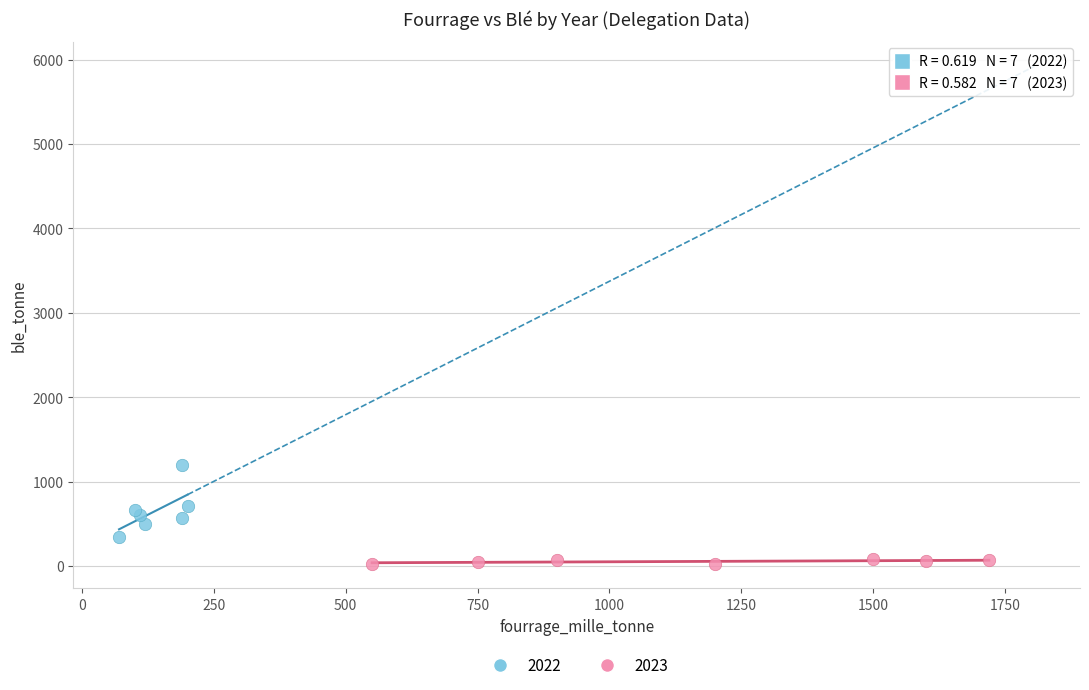

What are all the series names shown in the legend?

2022, 2023